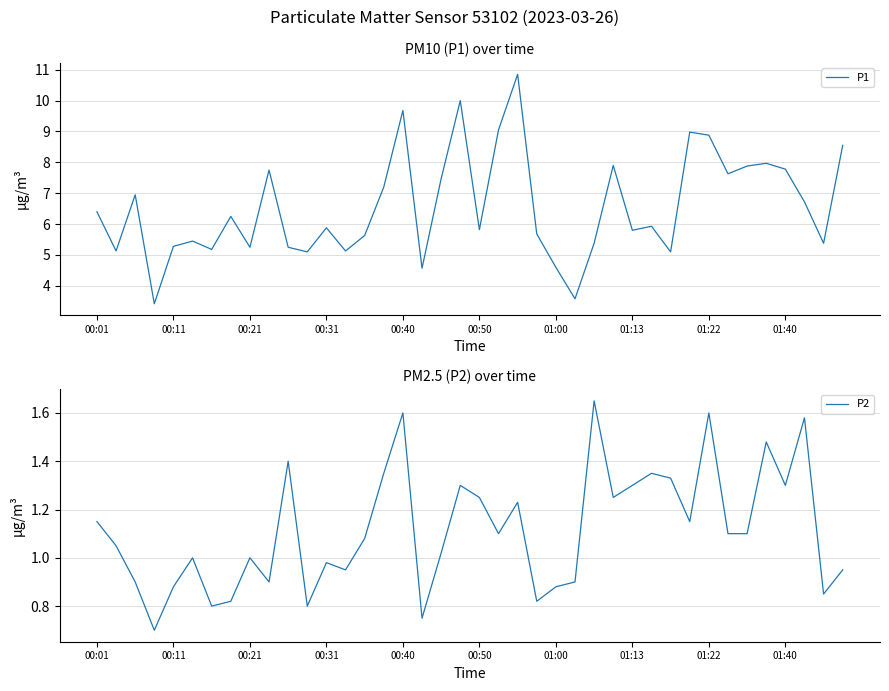

List the series in order of their overall mean, highest first.

P1, P2